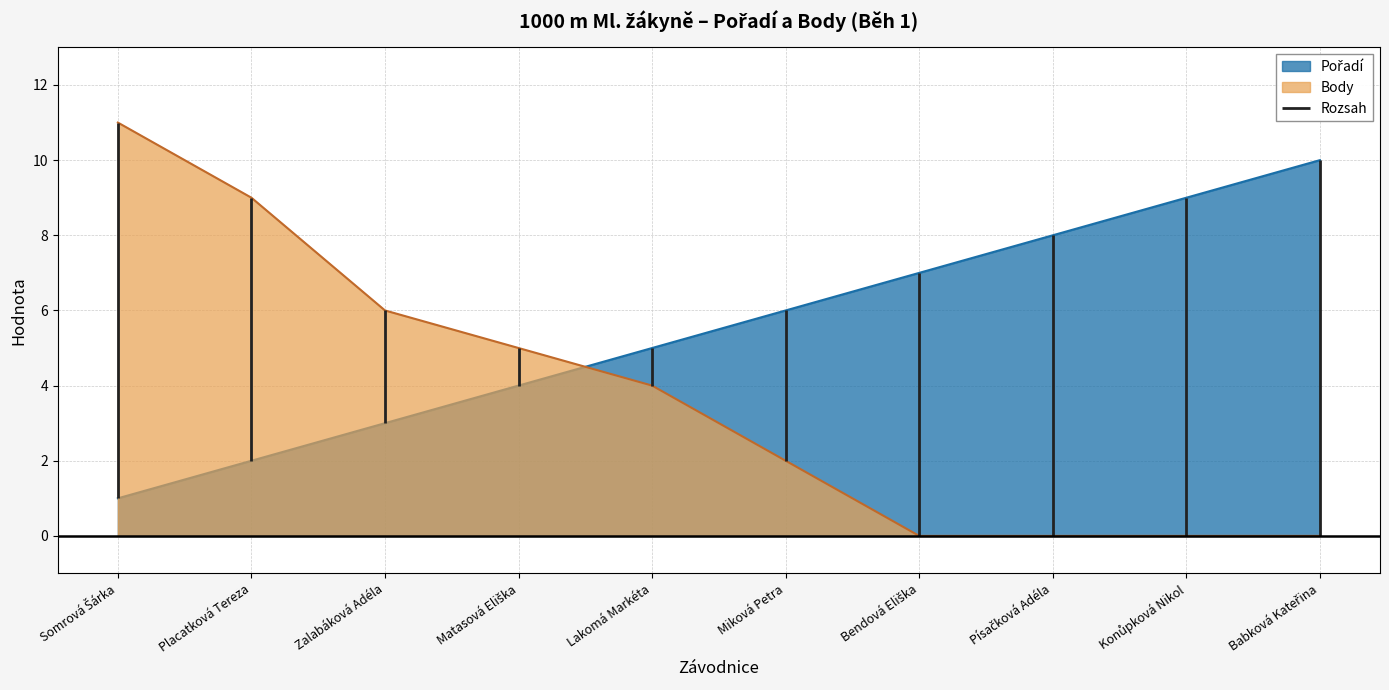

The Body series shows 3 at Miková Petra. True or false?

False